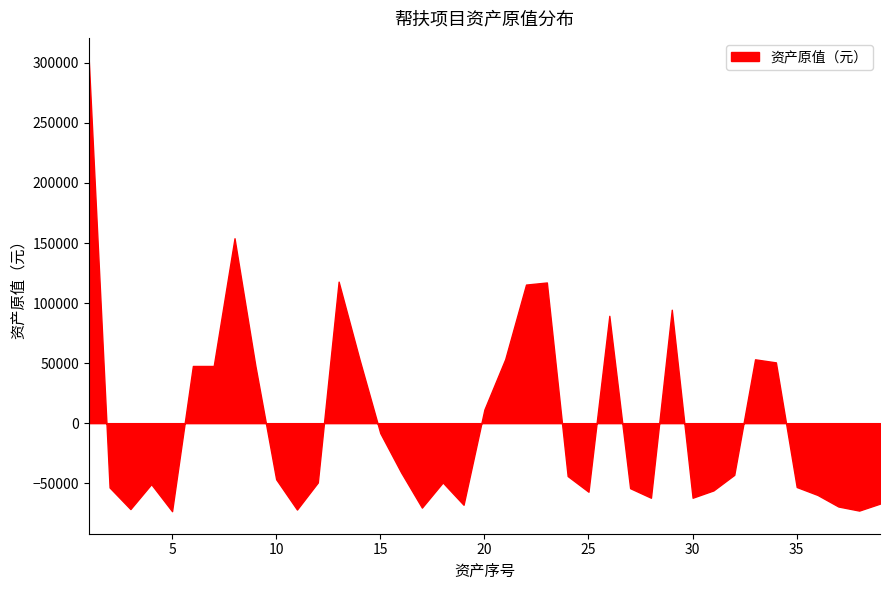

What is the greatest value displayed?

302041.6